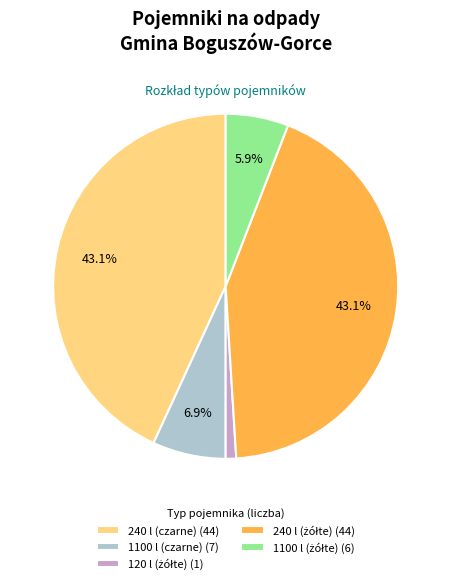

Does 240 l (czarne) (44) represent more than half of the total?

No